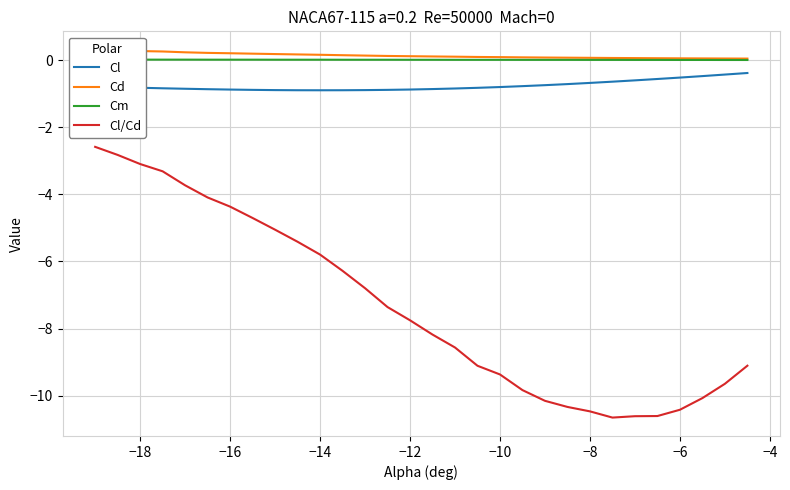

What is the maximum value for Cl/Cd?

-2.6